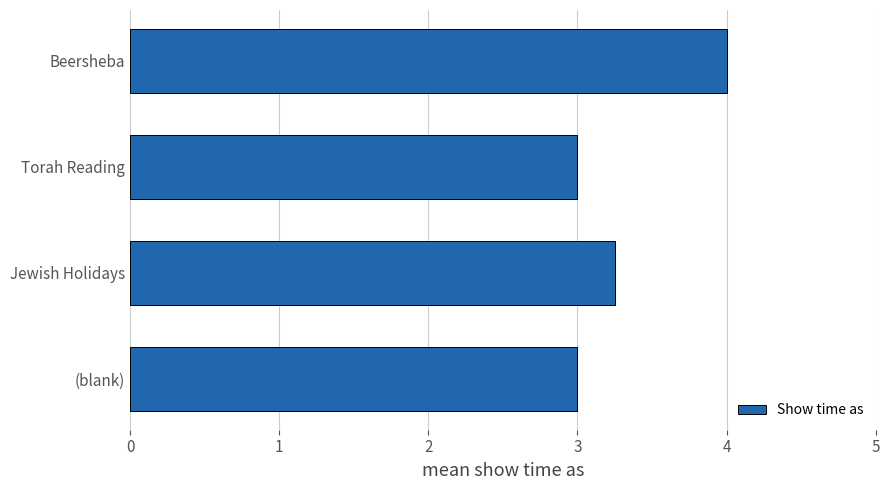

The chart shows a value of 3.0 at Torah Reading. True or false?

True